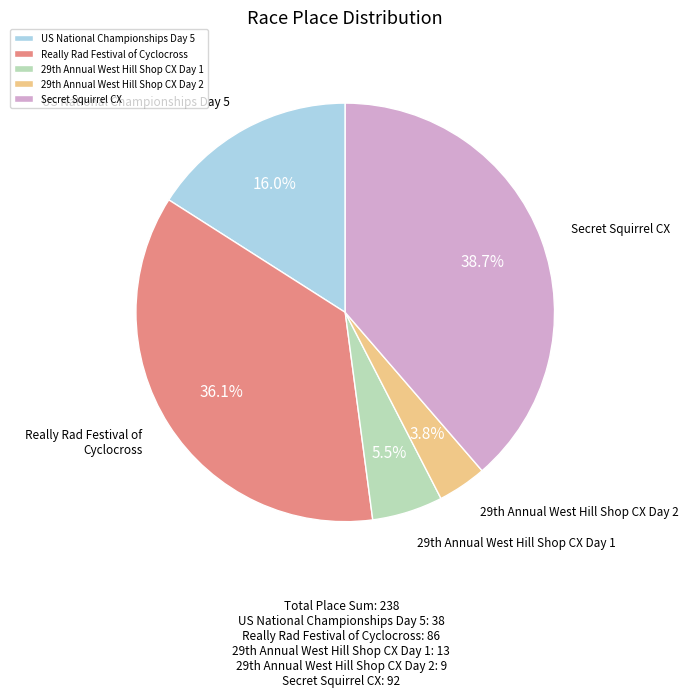

Count the number of slices in the pie.

5